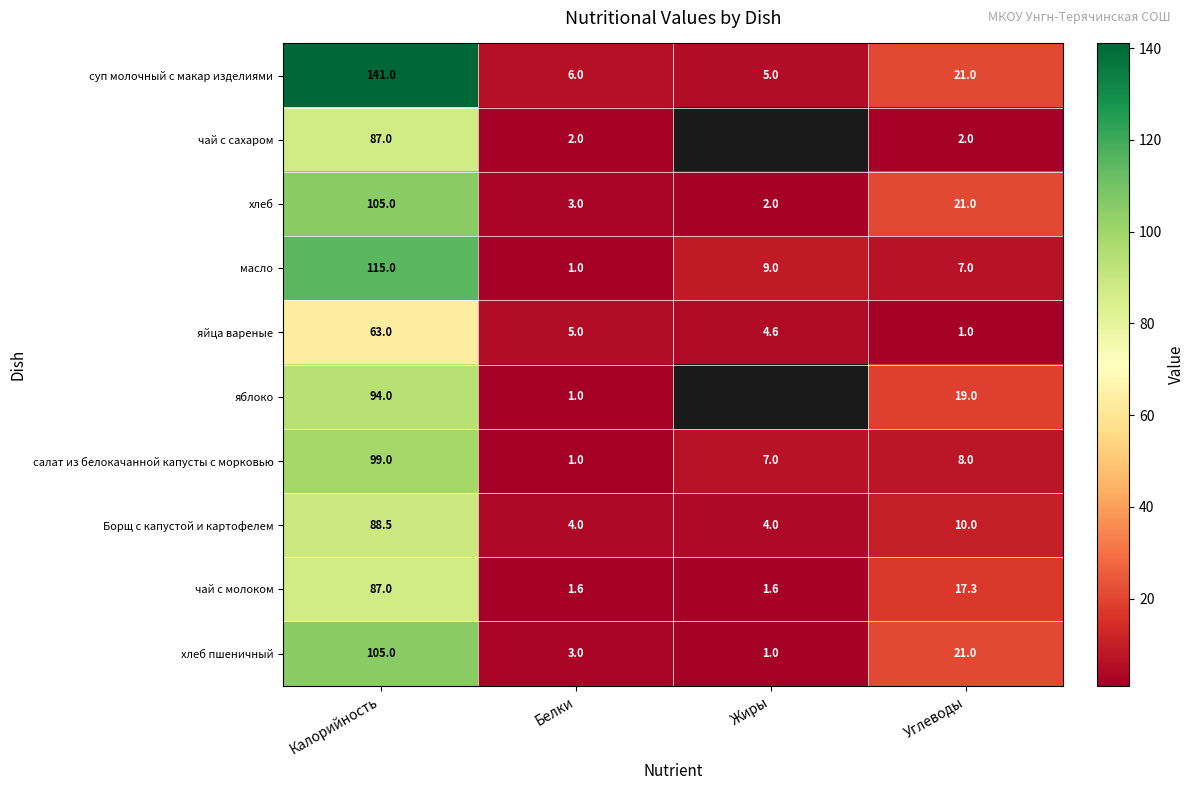

The value of хлеб at Жиры is 1.3. True or false?

False